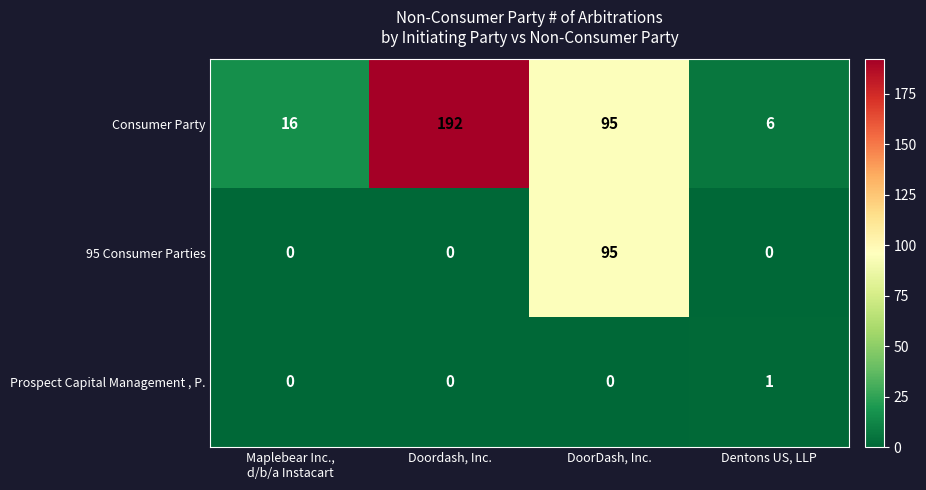

At which label does Consumer Party reach its peak?

Doordash, Inc.